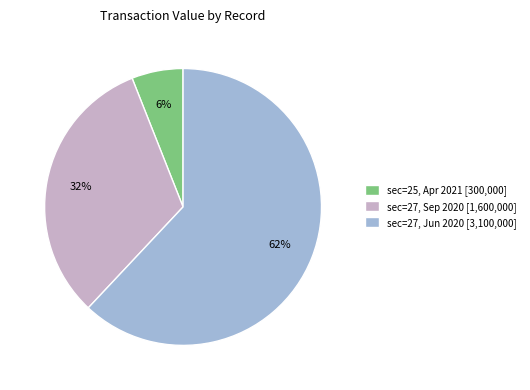

What percentage is the sec=25, Apr 2021 [300,000] slice, to the nearest percent?

6%